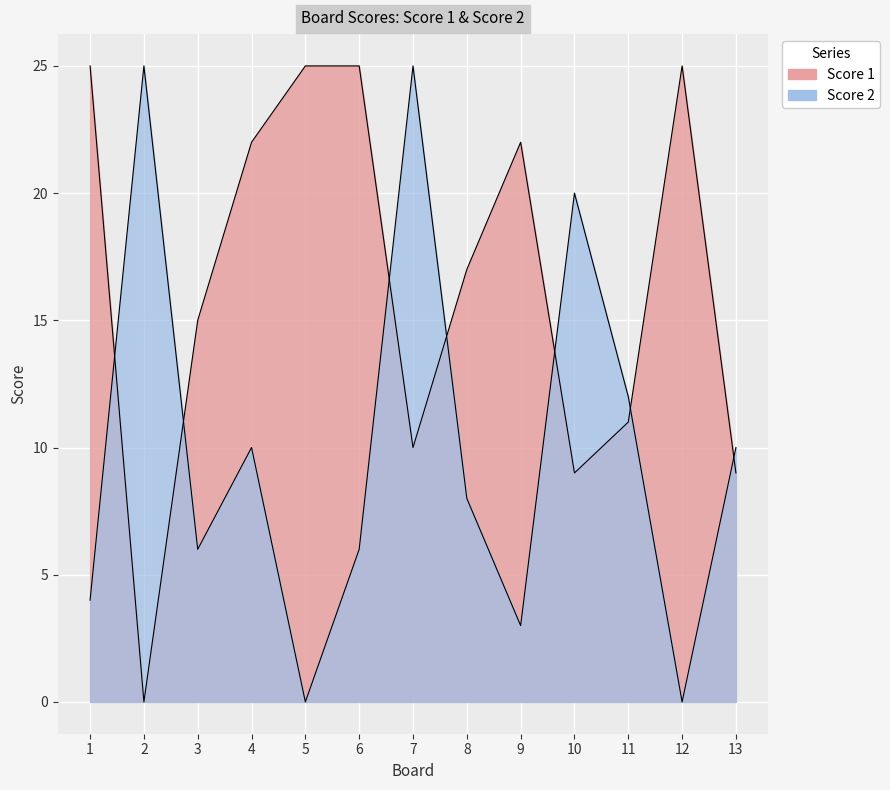

How many lines are shown in the chart?

2